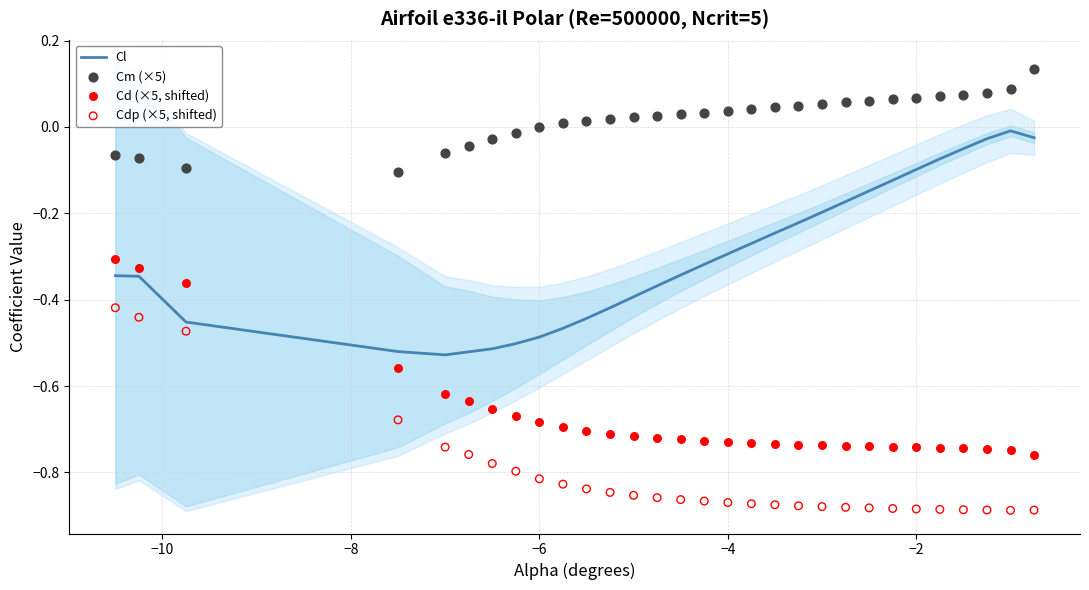

Which series reaches the maximum Y coordinate?

Cm (×5)